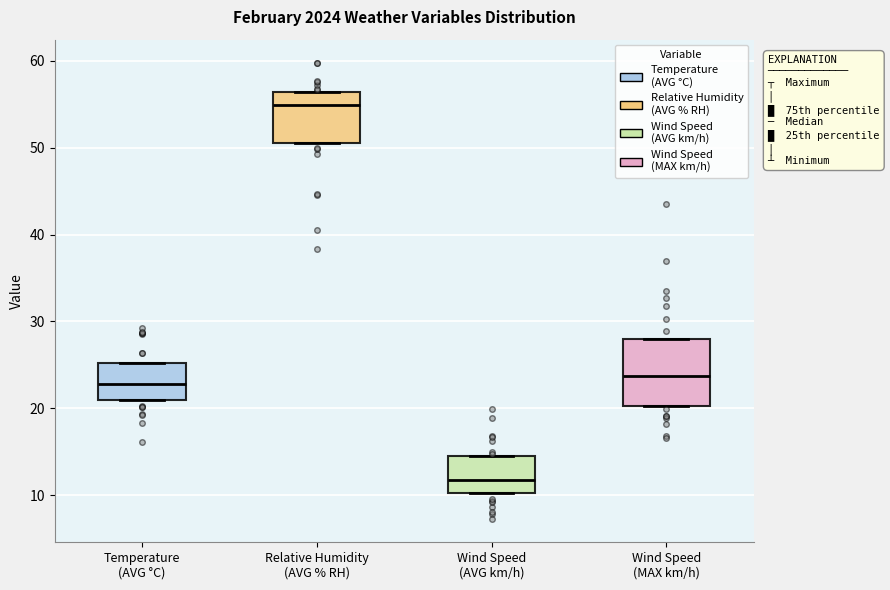

Reading left to right, read every box against the y-axis: the position of its median line, the range the box covers, and the ends of its whiskers. The values are not printed on the chart, so give them approximately, as read against the axis.

Temperature (AVG °C): median 23, box 21 to 25, whiskers 21 to 25
Relative Humidity (AVG % RH): median 55, box 51 to 56, whiskers 51 to 56
Wind Speed (AVG km/h): median 12, box 10 to 14, whiskers 10 to 14
Wind Speed (MAX km/h): median 24, box 20 to 28, whiskers 20 to 28